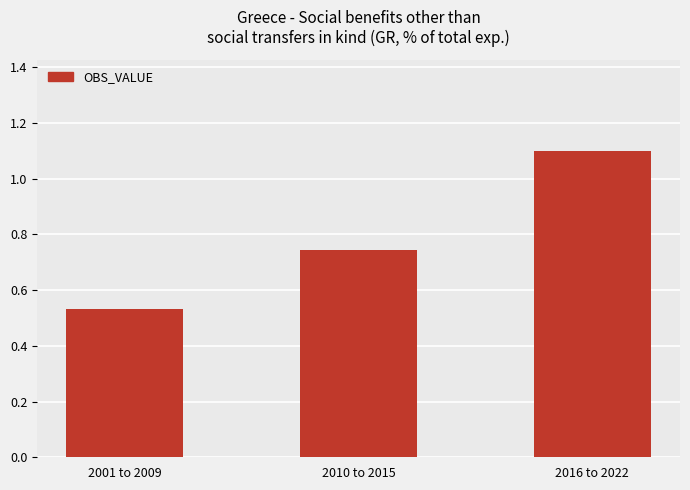

What is the sum of the values at 2010 to 2015 and 2016 to 2022?

1.8